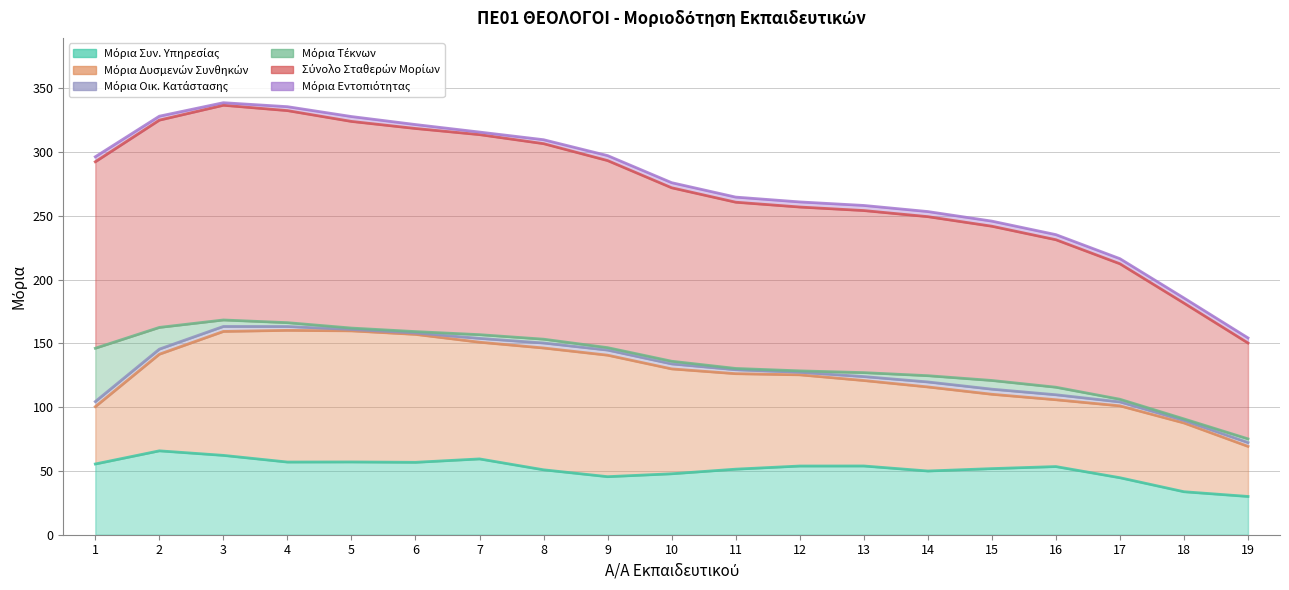

How many lines are shown in the chart?

6